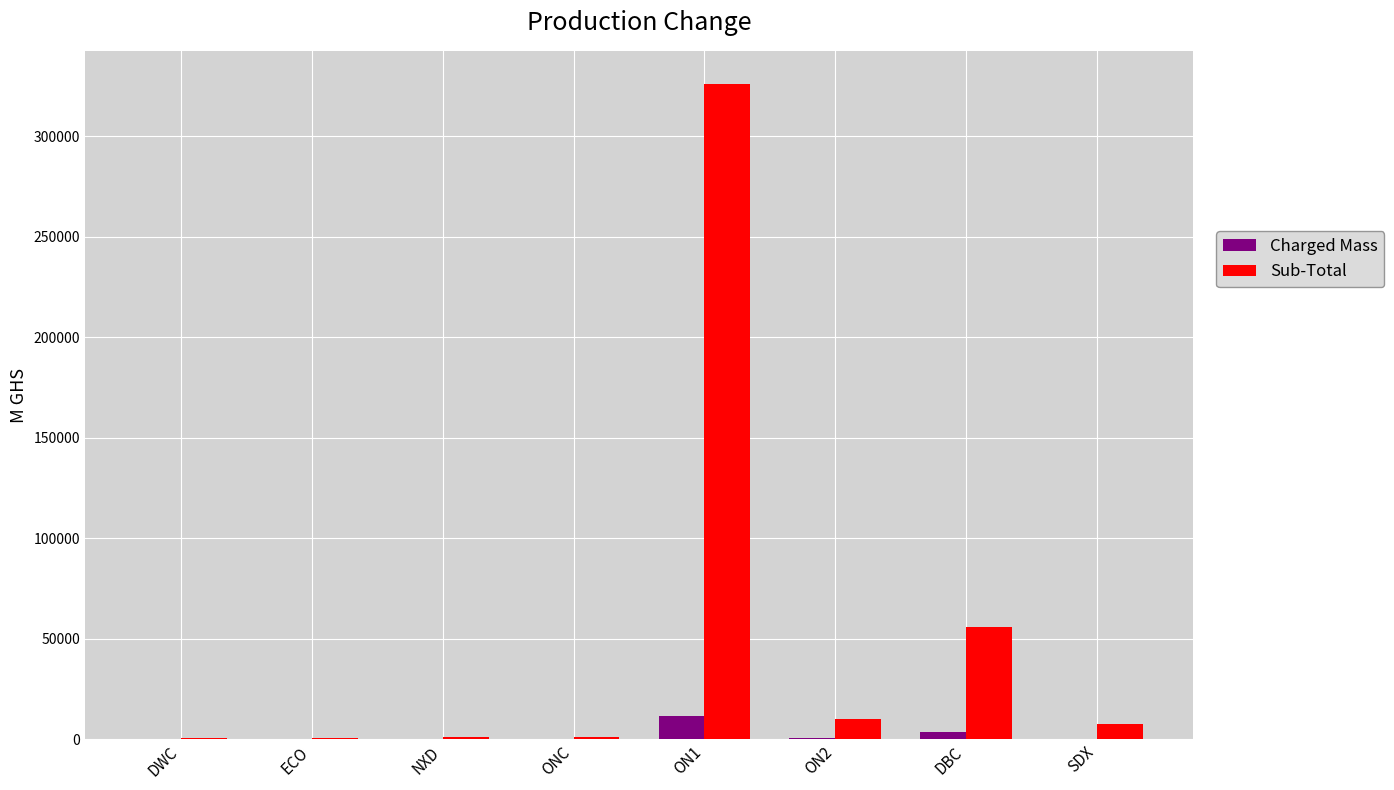

What is the average value of the Charged Mass series?

2047.1